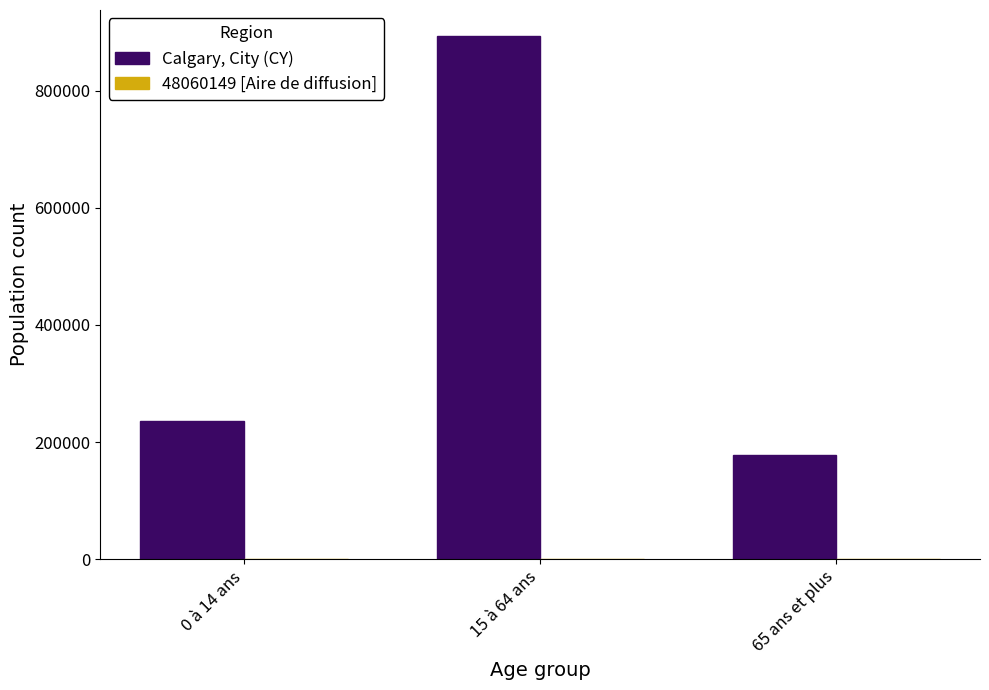

At which category is the sum across all series the highest?

15 à 64 ans